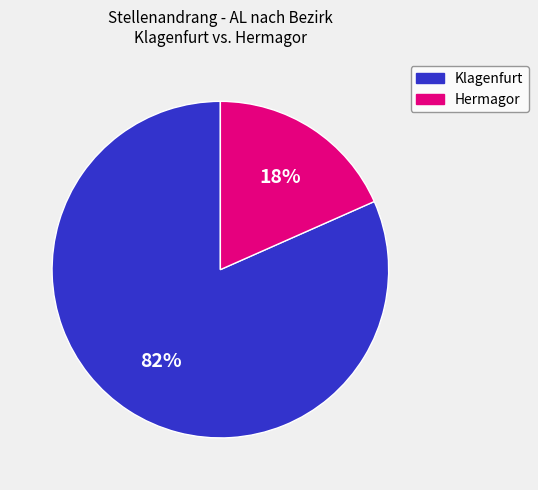

How many slices are in this pie chart?

2